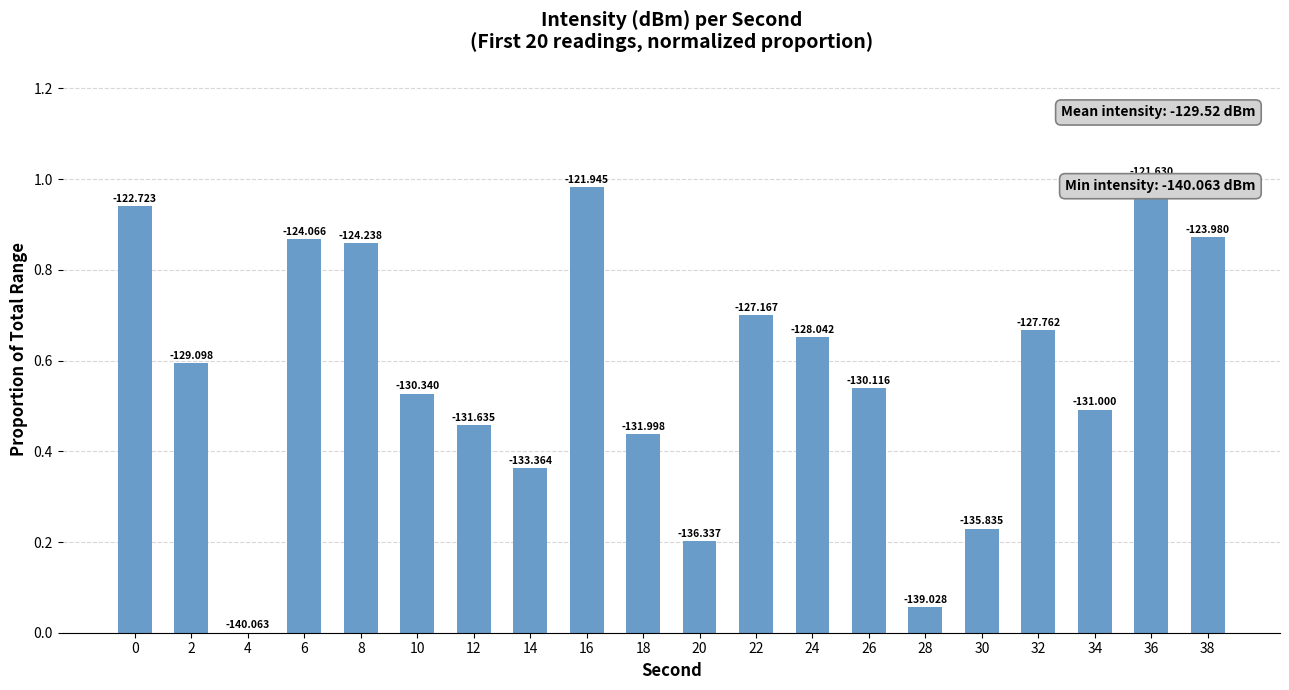

Are the bars horizontal?

No